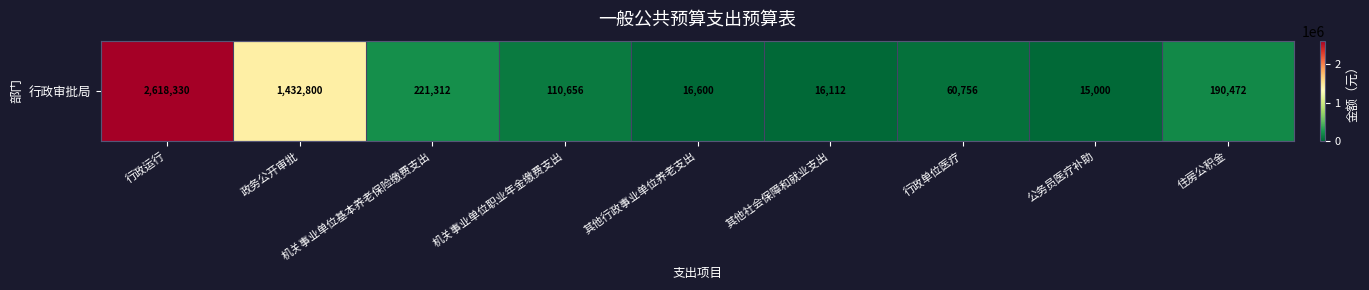

What is the ratio of the value at 机关事业单位职业年金缴费支出 to the value at 其他行政事业单位养老支出?

6.7